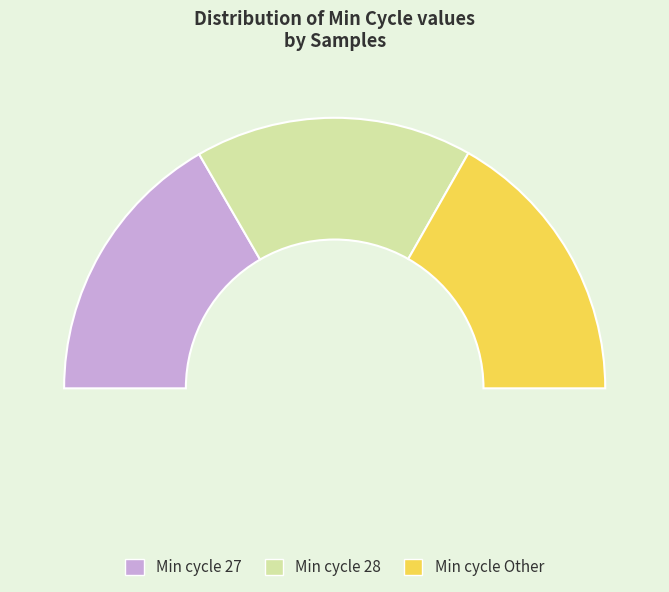

Is Min_cycle=Other the majority of the pie?

No